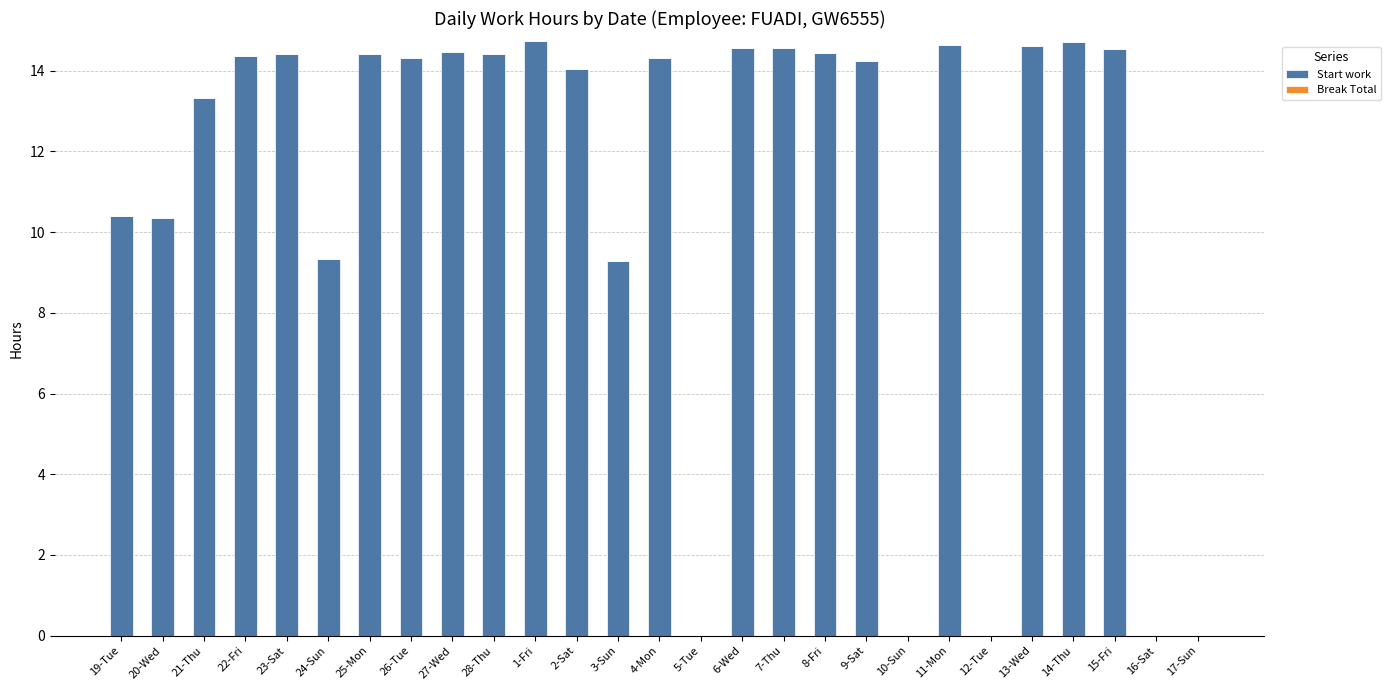

What is the maximum value shown in the chart?

14.7